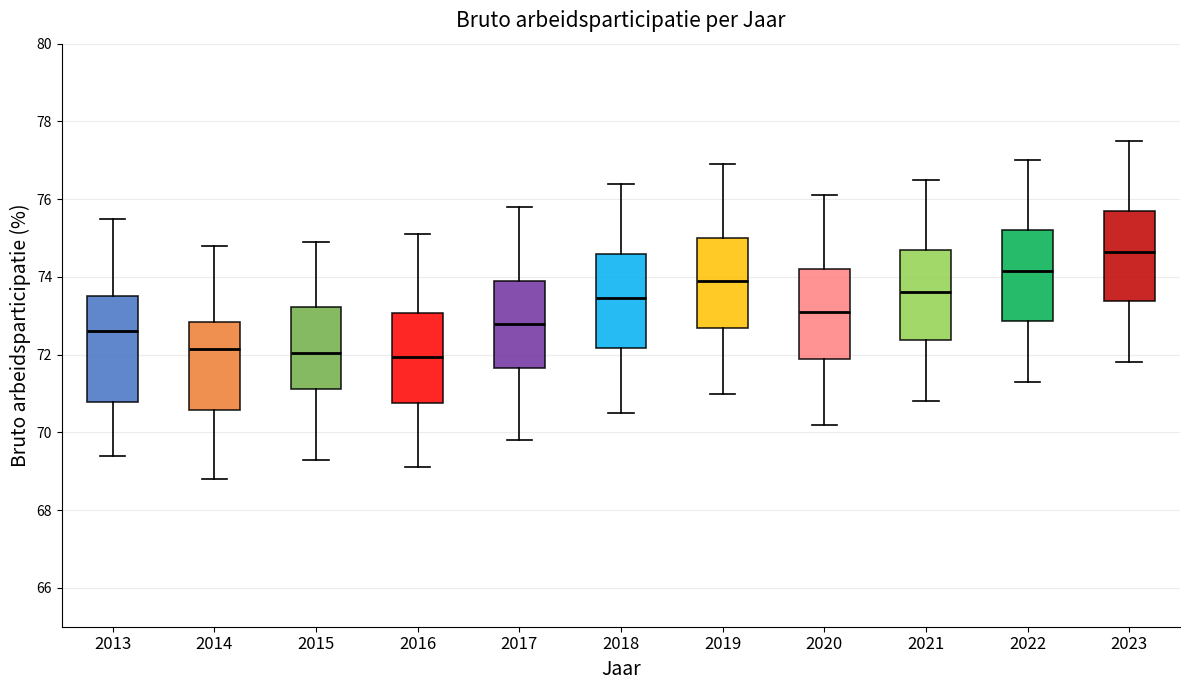

Comparing the boxes themselves (not the whiskers), which one is the tallest?

2013